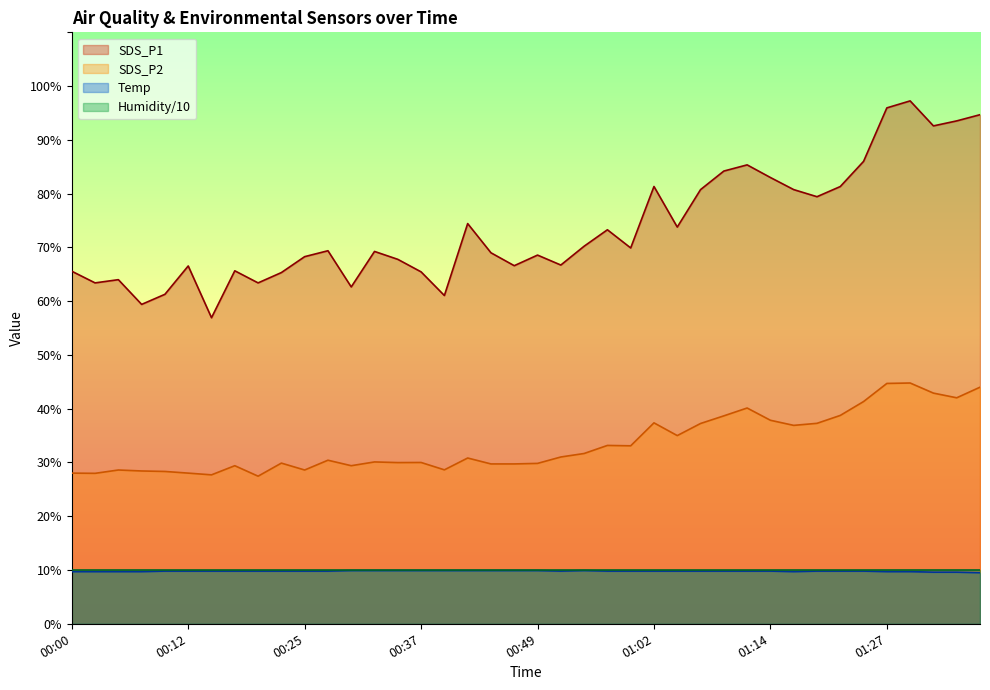

What is the approximate value of SDS_P2 at 00:22?

29.9